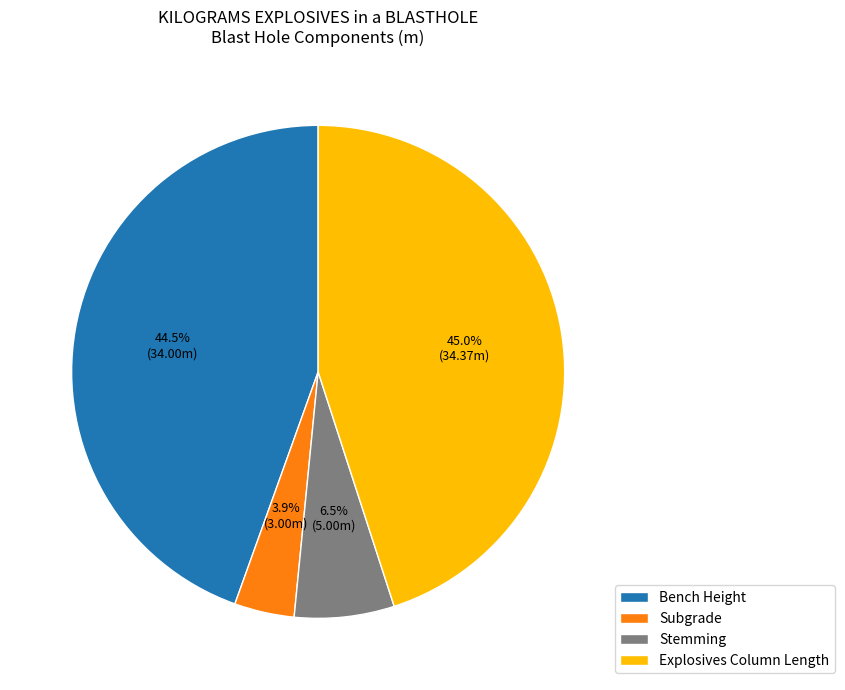

Which category has the smallest portion of the pie?

Subgrade